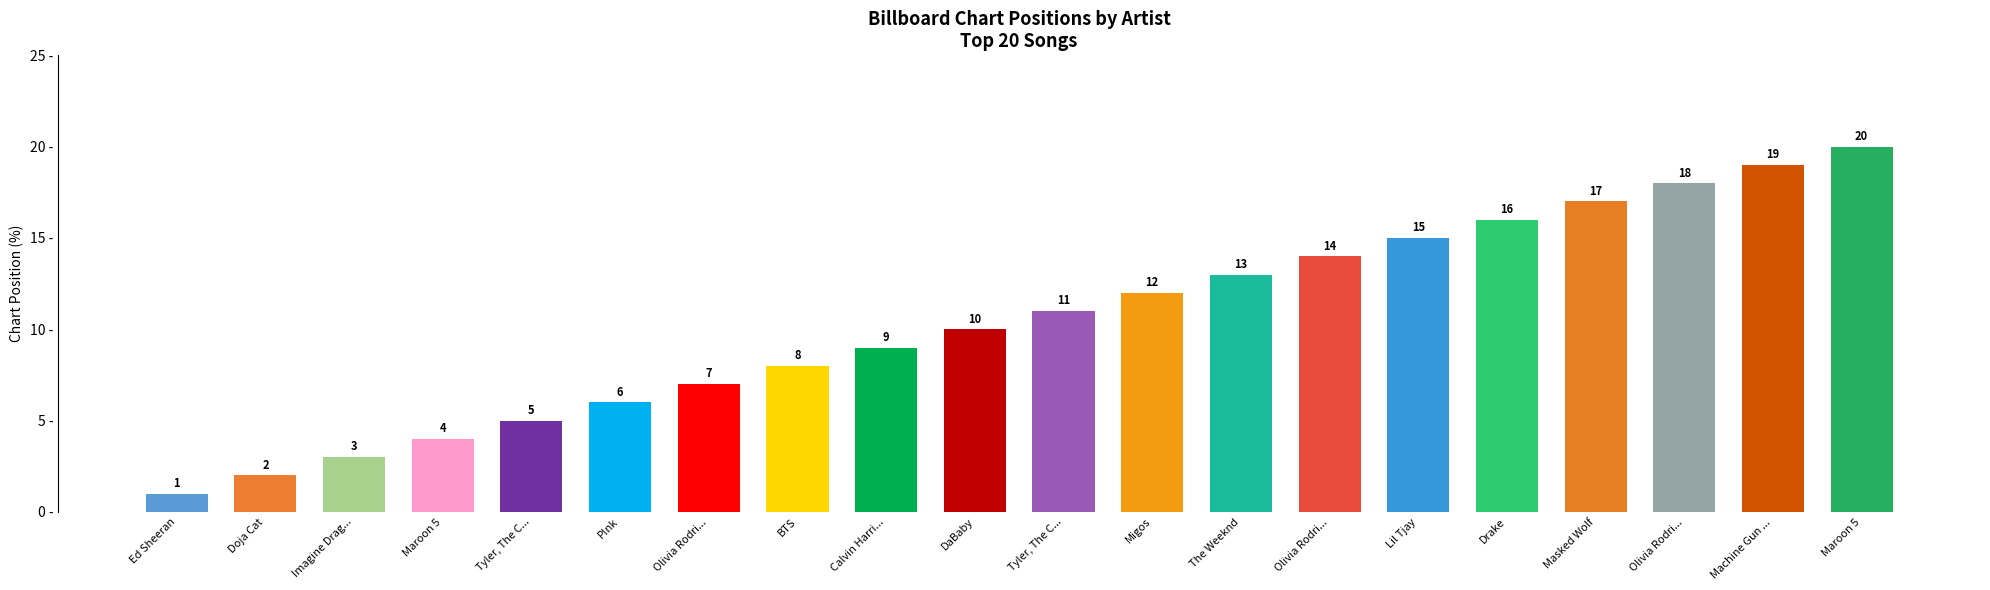

What is the value of the 7th bar from the left?

7